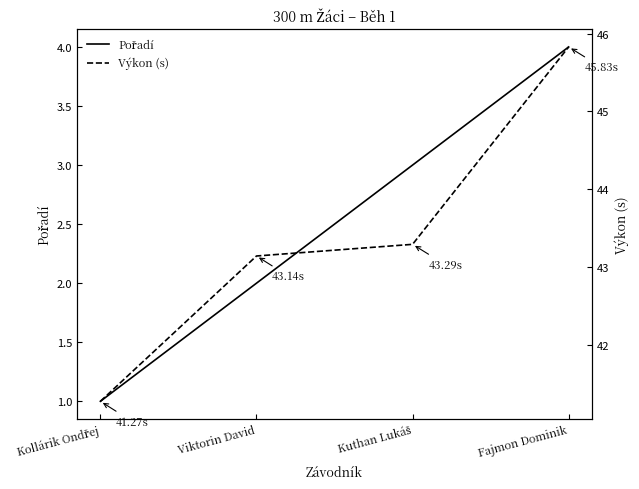

True or false: Pořadí has more than 1 points higher than both neighbors.

False